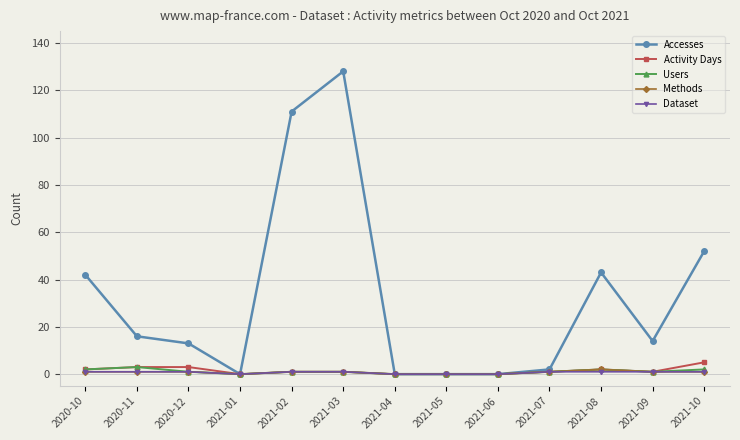

Between 2020-11 and 2021-08, which series saw the biggest shift?

Accesses